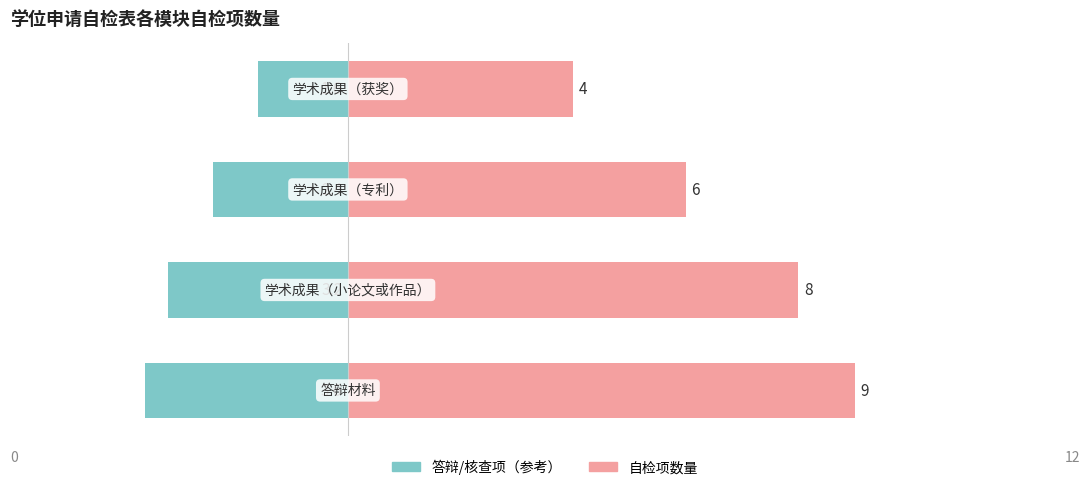

What is the minimum value shown in the chart?

-3.6